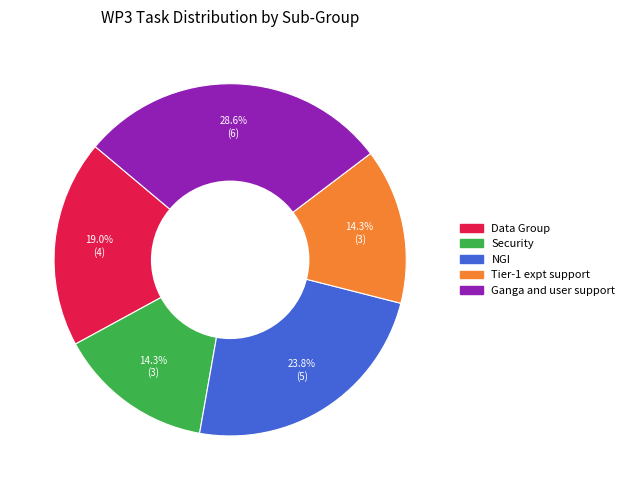

The Ganga and user support slice represents 38% of the pie. True or false?

False